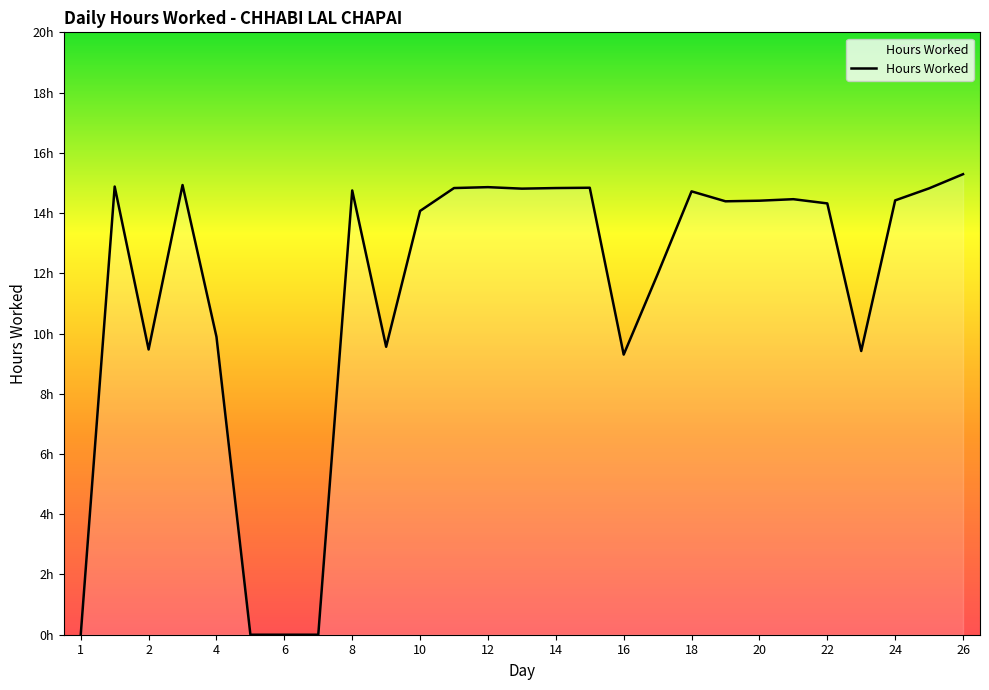

Reading left to right, list all the values displayed in this chart.

0.0	14.9	9.5	14.9	9.9	0.0	0.0	0.0	14.8	9.6	14.1	14.8	14.9	14.8	14.8	14.8	9.3	12.0	14.7	14.4	14.4	14.5	14.3	9.4	14.4	14.8	15.3